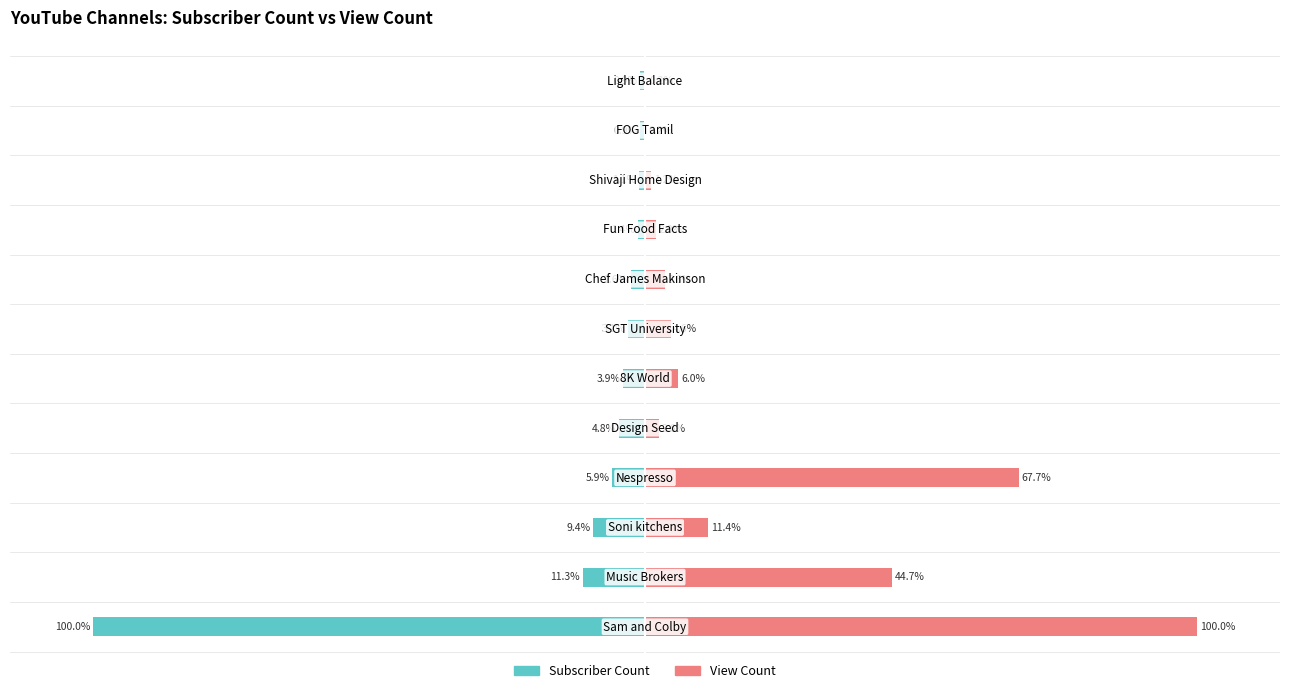

What is the greatest value displayed?

100.0